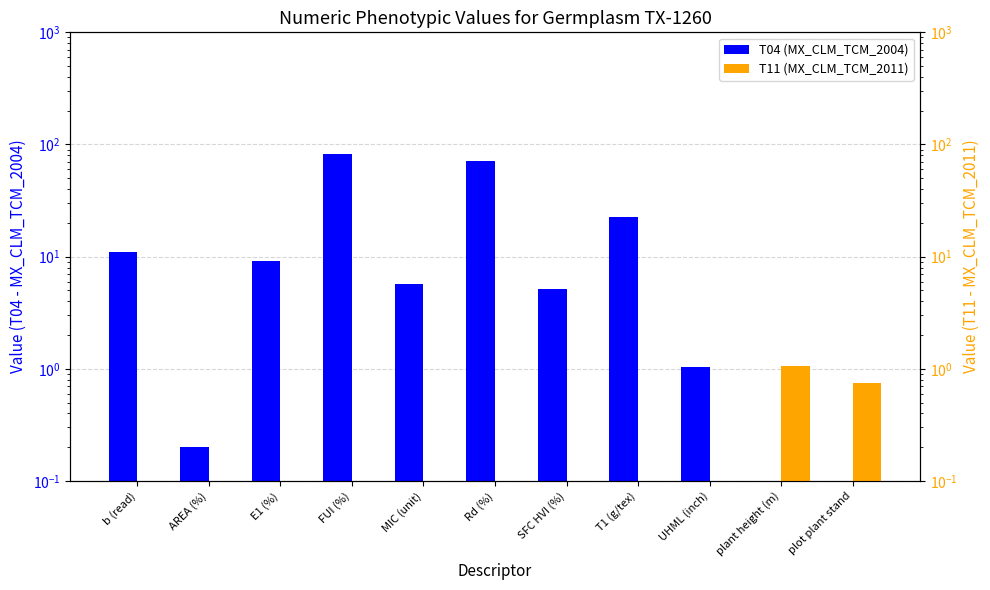

Which series has the largest range (max minus min)?

T04 (MX_CLM_TCM_2004)